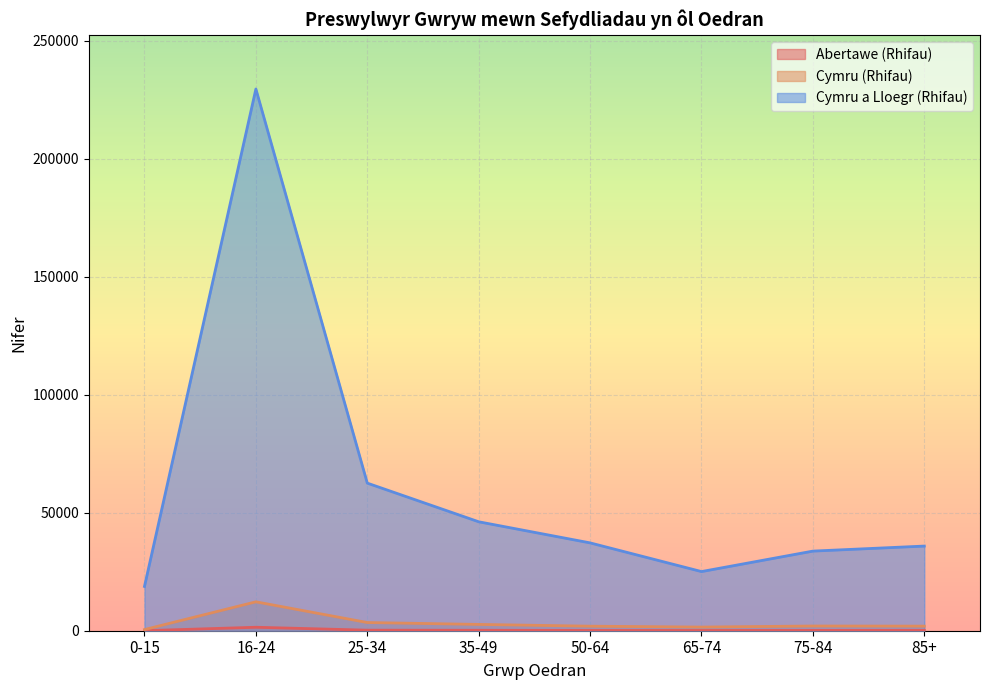

Which series has the largest total across all categories?

Cymru a Lloegr (Rhifau)